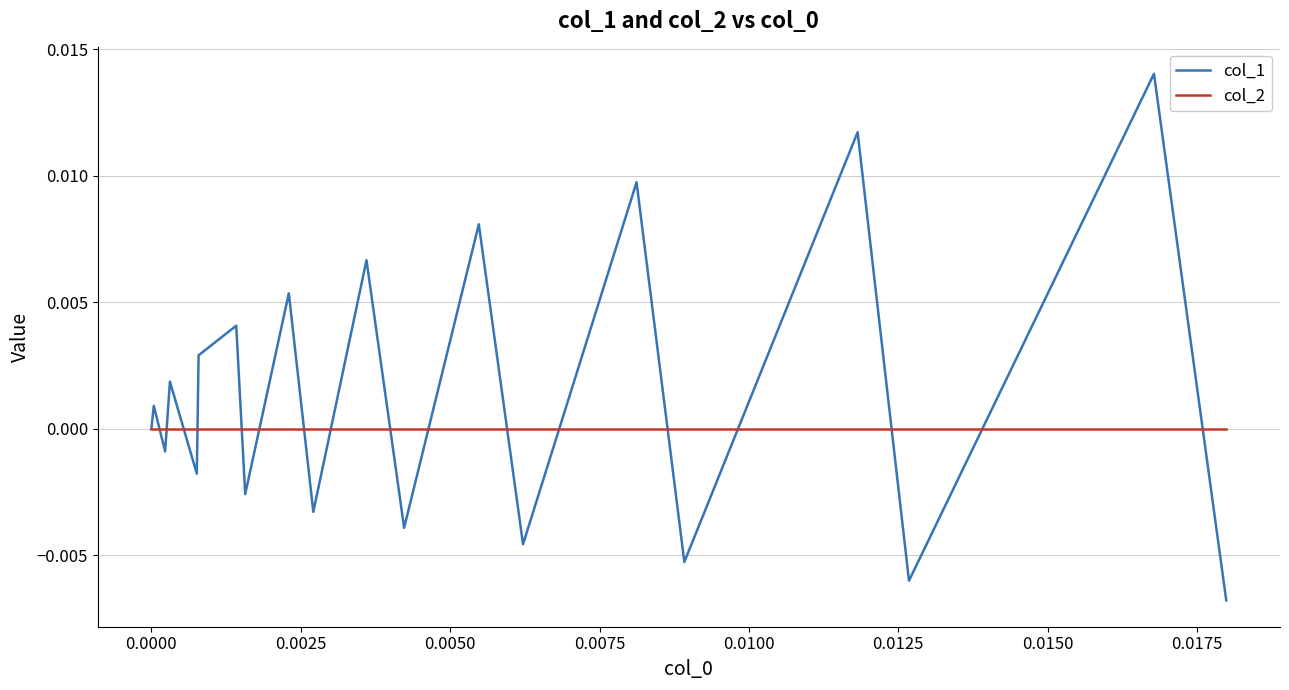

Count the number of categories in the chart.

20